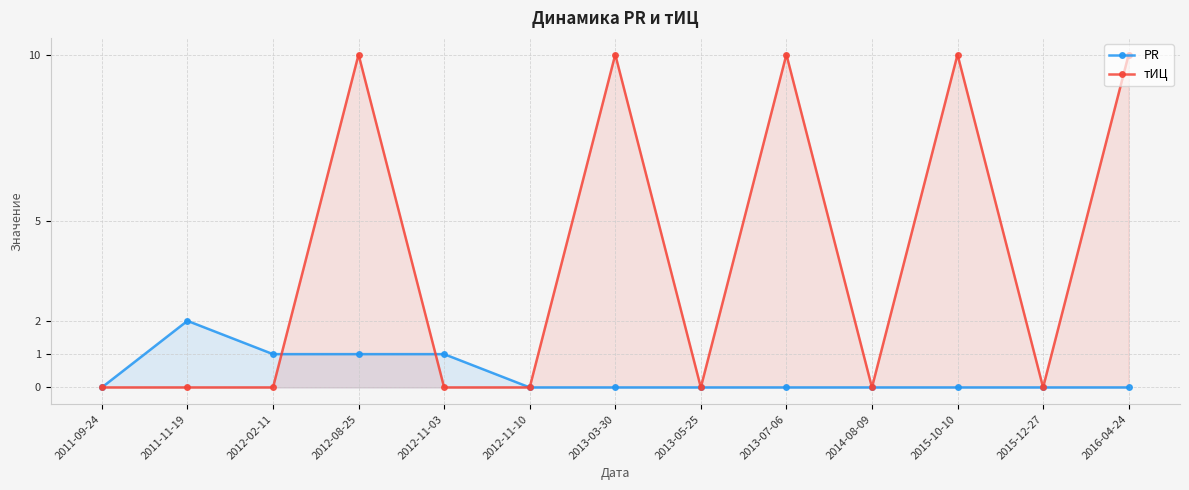

Reading right to left, extract all data points from this chart.

PR: 2016-04-24=0	2015-12-27=0	2015-10-10=0	2014-08-09=0	2013-07-06=0	2013-05-25=0	2013-03-30=0	2012-11-10=0	2012-11-03=1	2012-08-25=1	2012-02-11=1	2011-11-19=2	2011-09-24=0
тИЦ: 2016-04-24=10	2015-12-27=0	2015-10-10=10	2014-08-09=0	2013-07-06=10	2013-05-25=0	2013-03-30=10	2012-11-10=0	2012-11-03=0	2012-08-25=10	2012-02-11=0	2011-11-19=0	2011-09-24=0